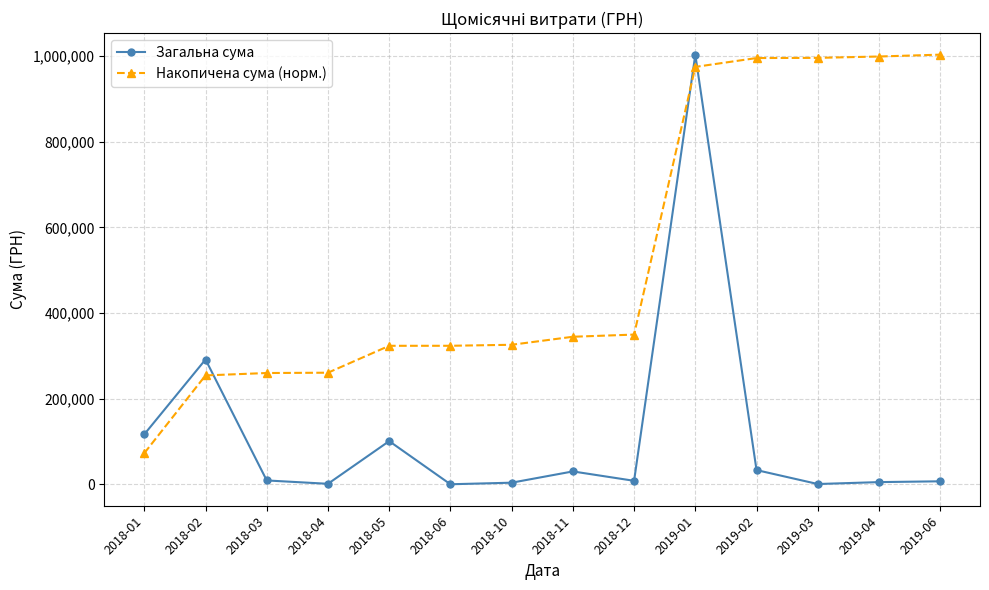

Reading left to right, transcribe all the data shown in this chart.

Загальна сума: 2018-01=116718.1	2018-02=291519.9	2018-03=9012.7	2018-04=1162.7	2018-05=100865.4	2018-06=103.0	2018-10=3750.0	2018-11=30076.0	2018-12=8157.1	2019-01=1003641.1	2019-02=33197.2	2019-03=647.0	2019-04=5114.0	2019-06=7000.0
Накопичена сума (норм.): 2018-01=72716.1	2018-02=254334.9	2018-03=259949.9	2018-04=260674.3	2018-05=323514.1	2018-06=323578.3	2018-10=325914.5	2018-11=344652.1	2018-12=349734.0	2019-01=975008.9	2019-02=995690.9	2019-03=996094.0	2019-04=999280.1	2019-06=1003641.1